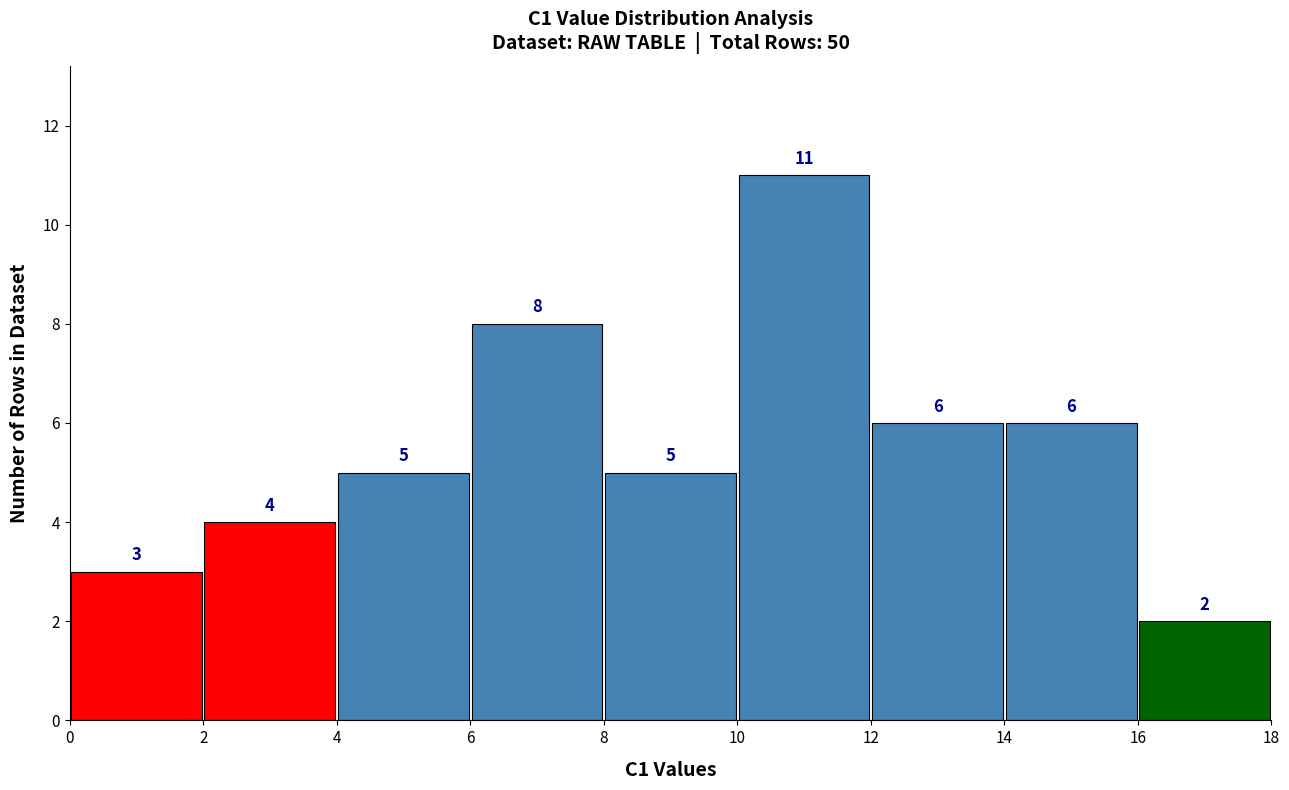

Reading left to right, list every bar in this chart as the range it spans on the x-axis followed by its height.

0 to 2: 3
2 to 4: 4
4 to 6: 5
6 to 8: 8
8 to 10: 5
10 to 12: 11
12 to 14: 6
14 to 16: 6
16 to 18: 2